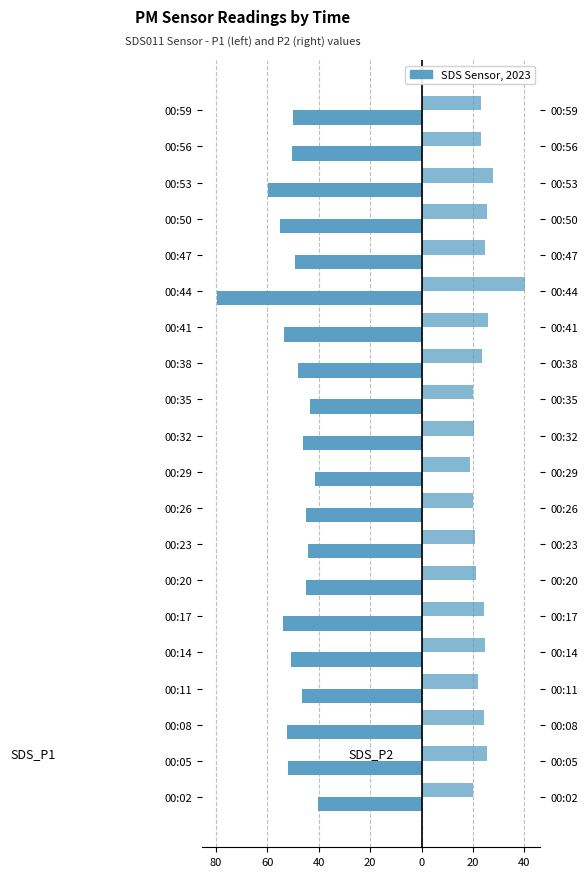

Are the bars grouped side by side (vs. stacked)?

Yes